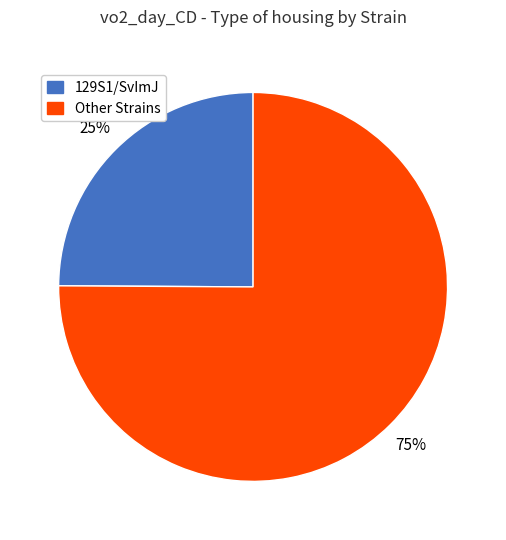

True or false: Other Strains accounts for 75% of the total.

True